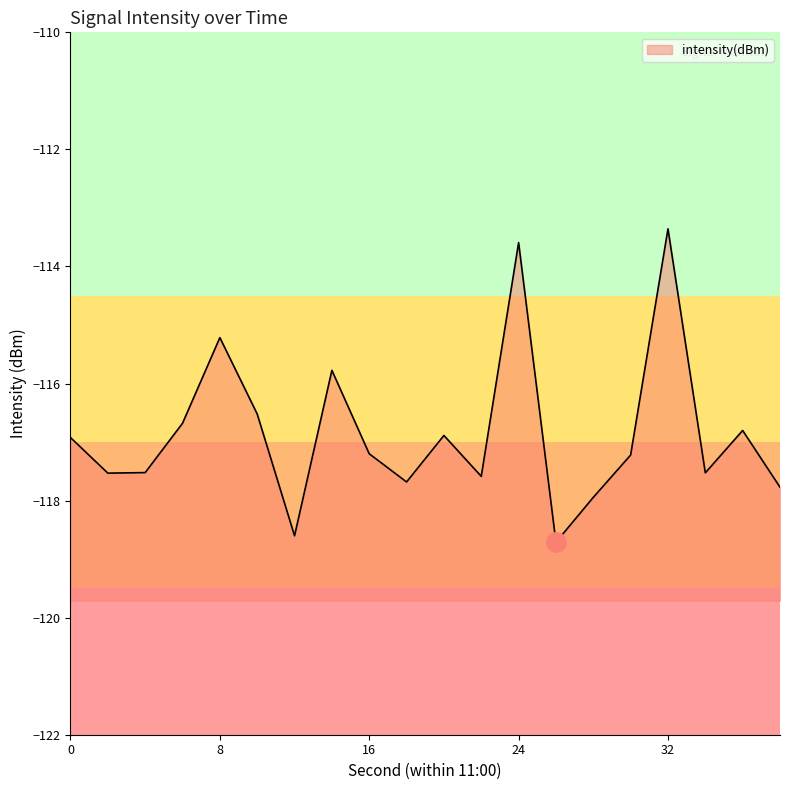

Rank the categories by value from highest to lowest.

32, 24, 8, 14, 10, 6, 36, 20, 0, 16, 30, 4, 34, 2, 22, 18, 38, 28, 12, 26